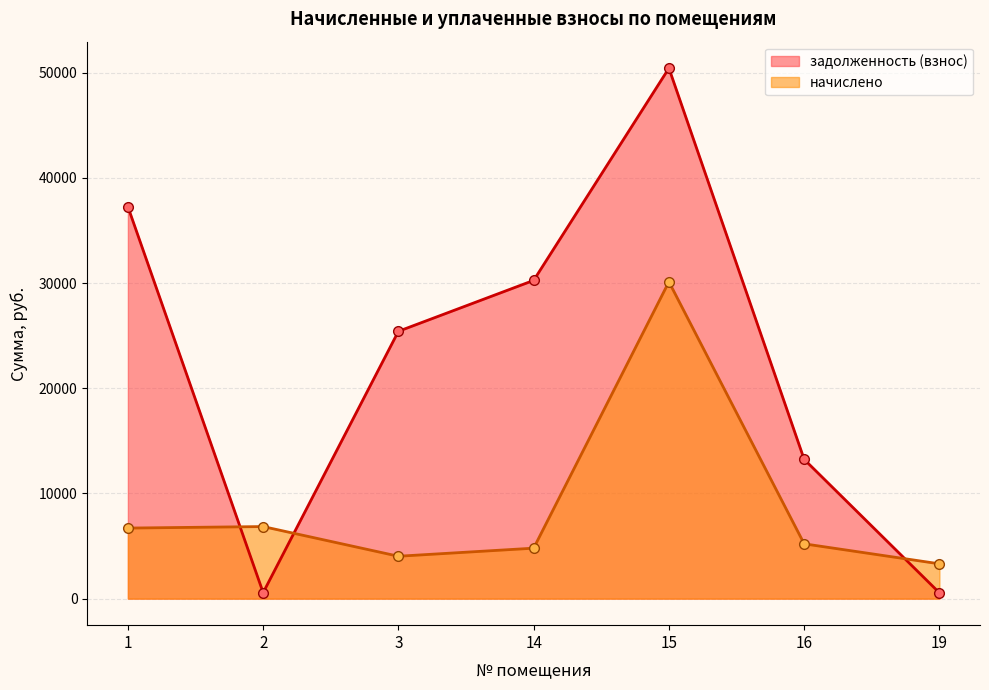

What is the total value across all series at 1?

43979.4